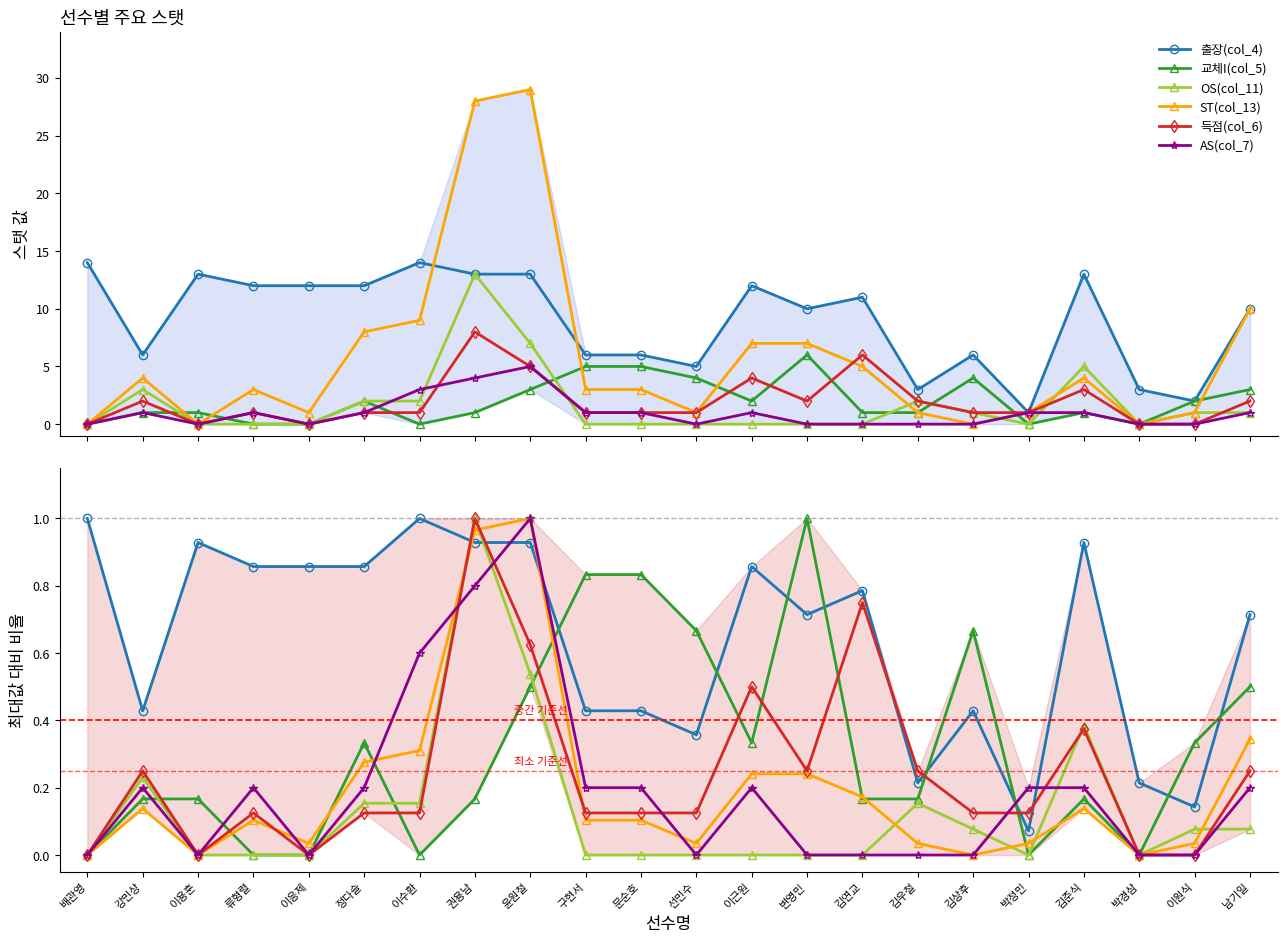

Does the chart display data point markers on the line(s)?

Yes